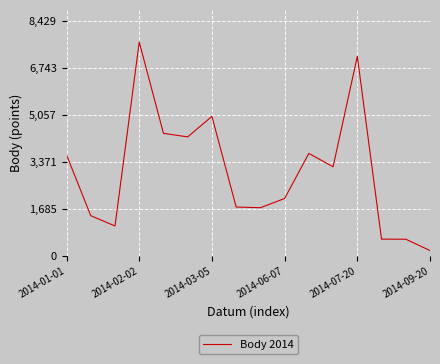

What is the smallest value displayed?

202